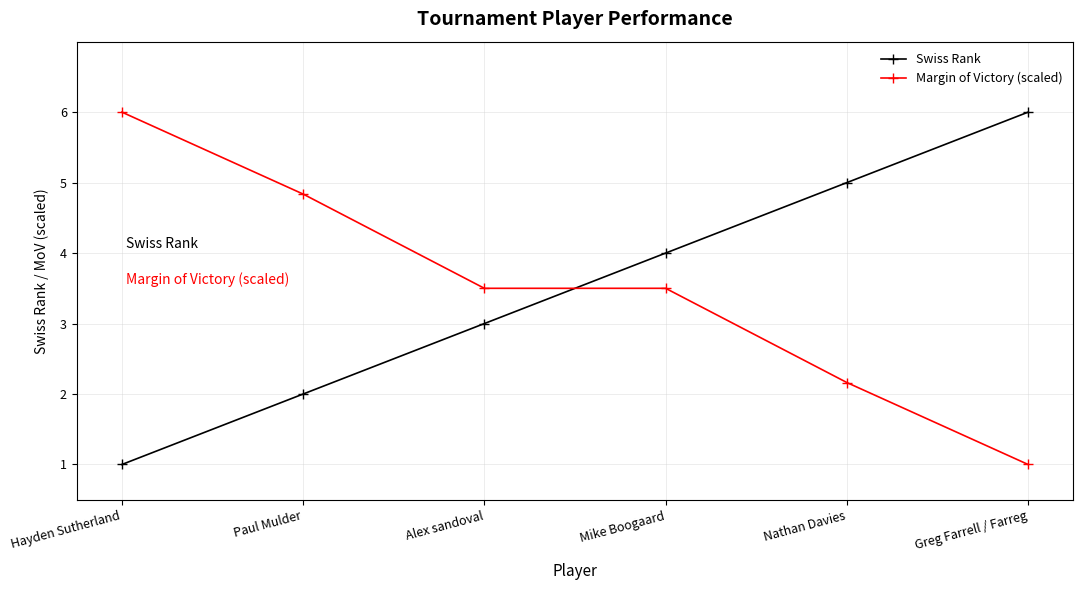

What is the maximum value shown in the chart?

6.0